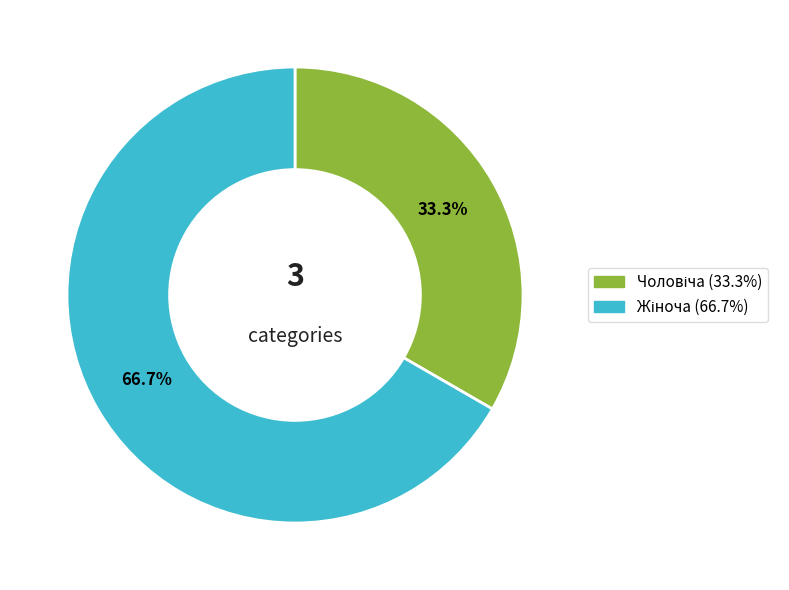

What percentage is the Чоловіча slice, to the nearest percent?

33%